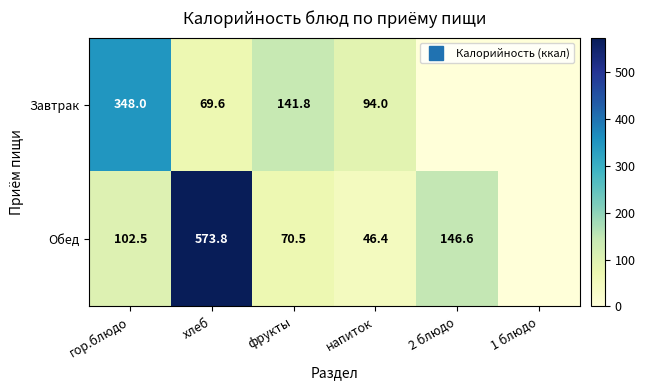

How many data points does each series have?

6